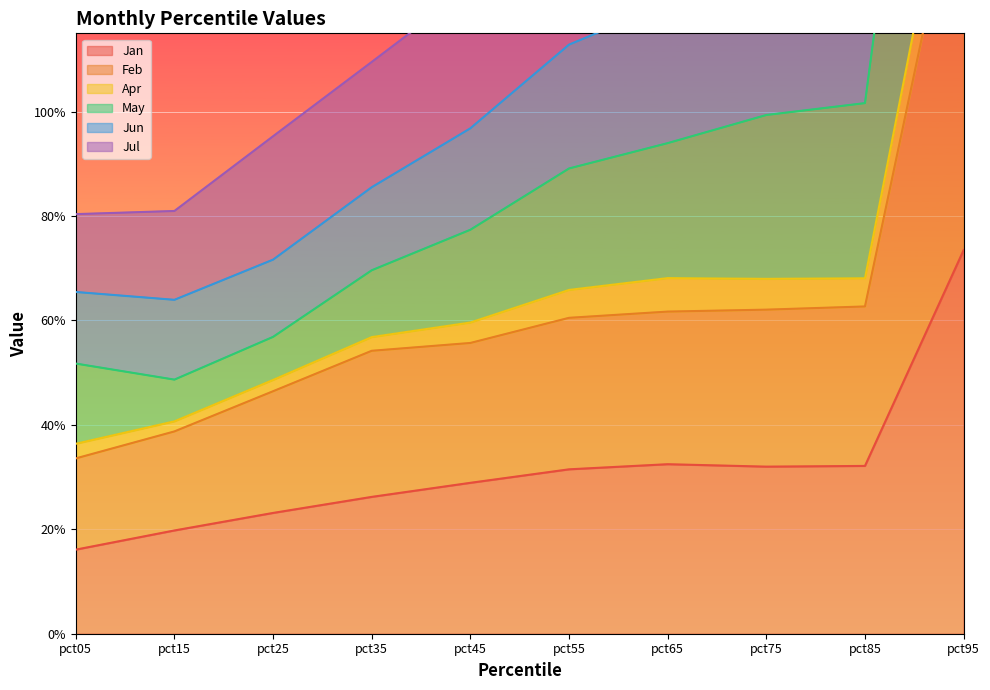

How many Jan values are between 0 and 1?

10